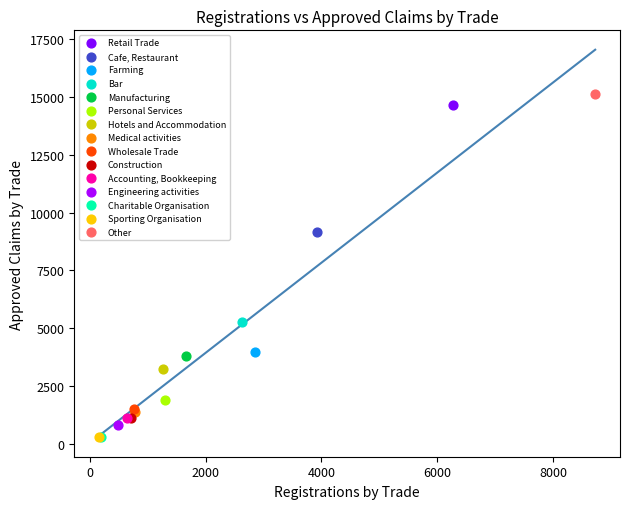

What are all the series names shown in the legend?

Retail Trade, Cafe, Restaurant, Farming, Bar, Manufacturing, Personal Services, Hotels and Accommodation, Medical activities, Wholesale Trade, Construction, Accounting, Bookkeeping, Engineering activities, Charitable Organisation, Sporting Organisation, Other